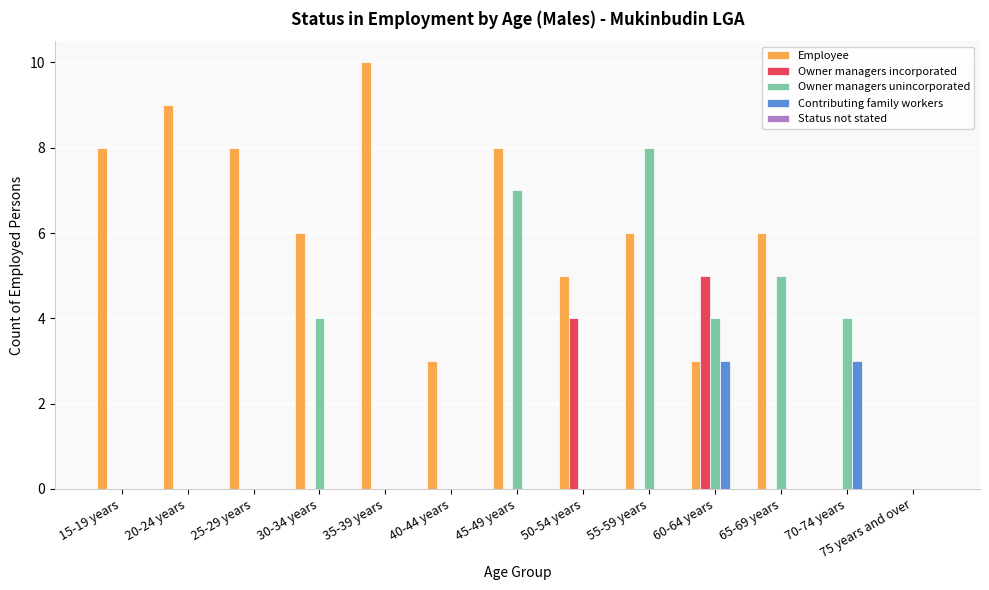

True or false: Owner managers unincorporated has a value of 14 at 55-59 years.

False